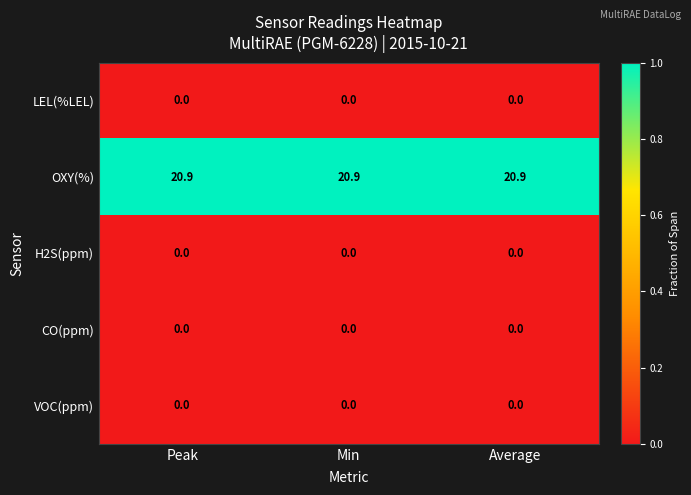

Which series has the largest total across all categories?

OXY(%)